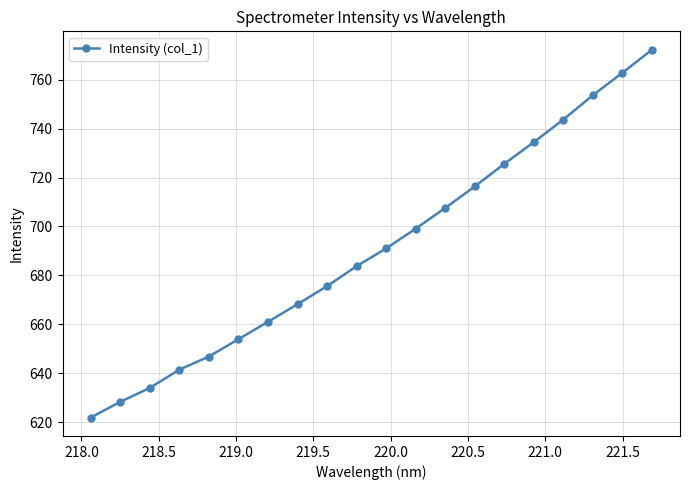

What is the difference between the second highest and minimum values?

141.0